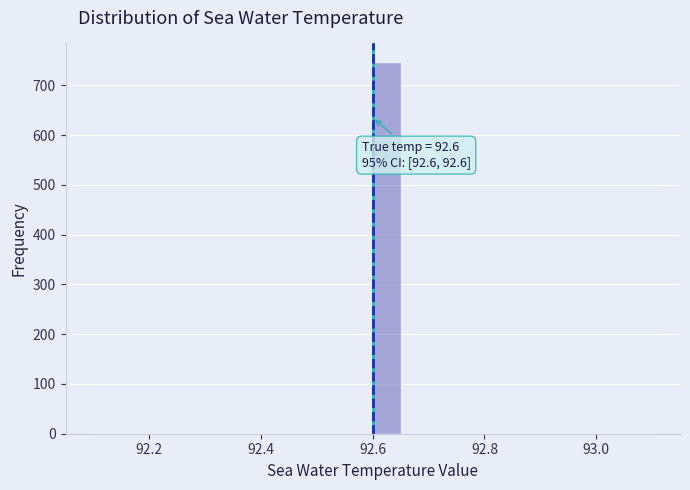

Around what value on the x-axis is the tallest bar? Give the approximate position of its centre, as read against the axis.

92.62